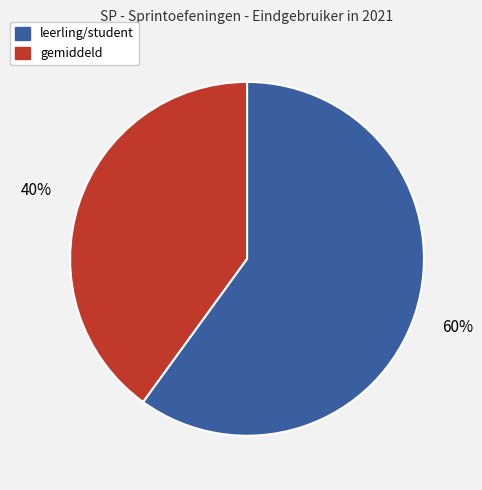

Does any single category account for the majority?

Yes